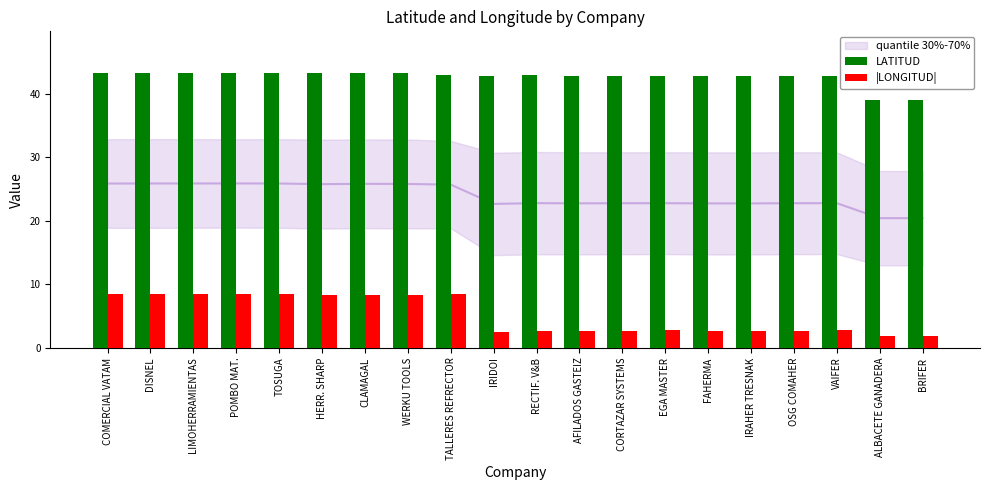

What is the maximum value shown in the chart?

43.4